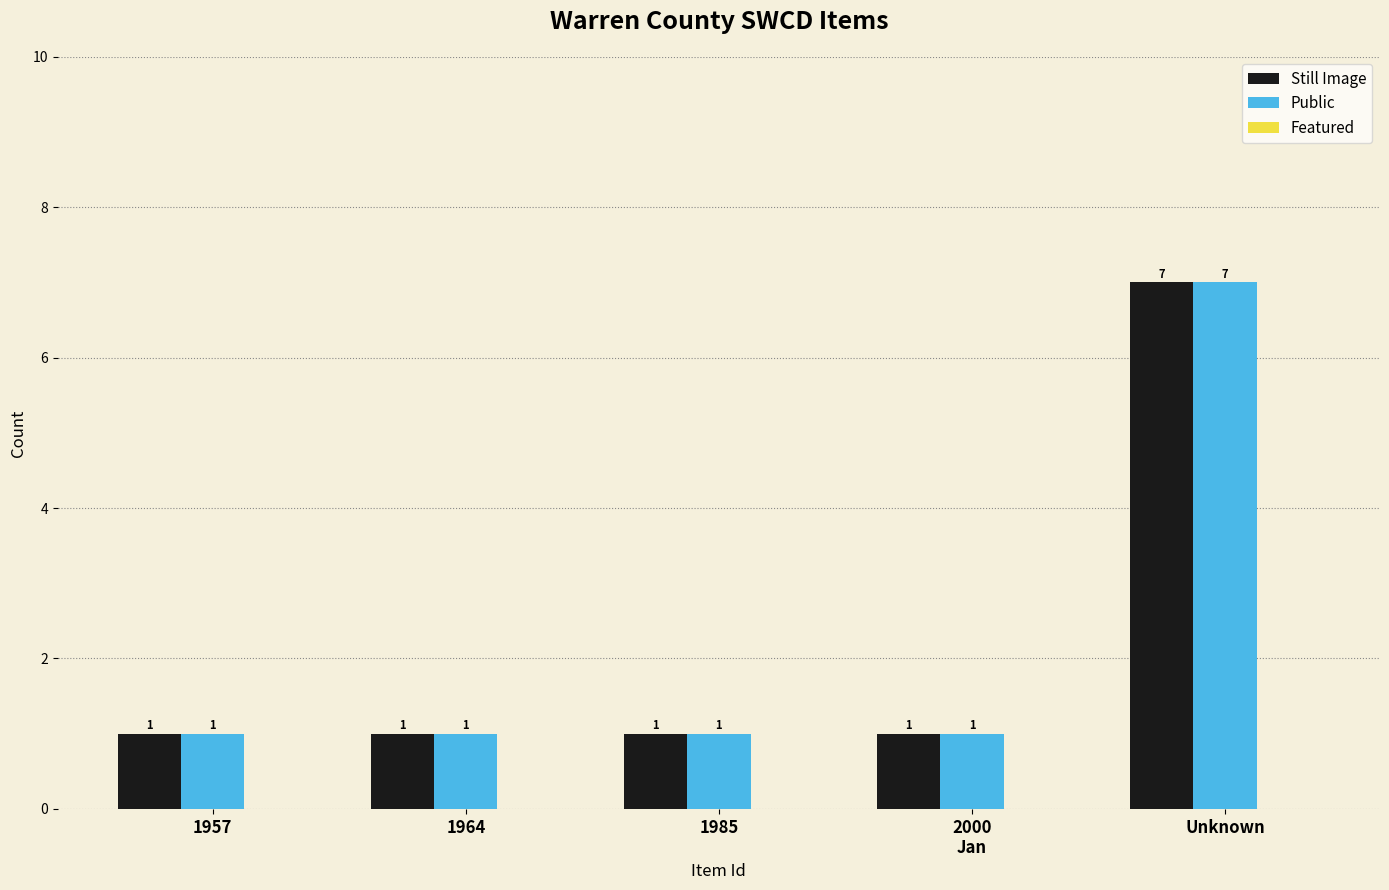

At which category is the sum across all series the highest?

Unknown